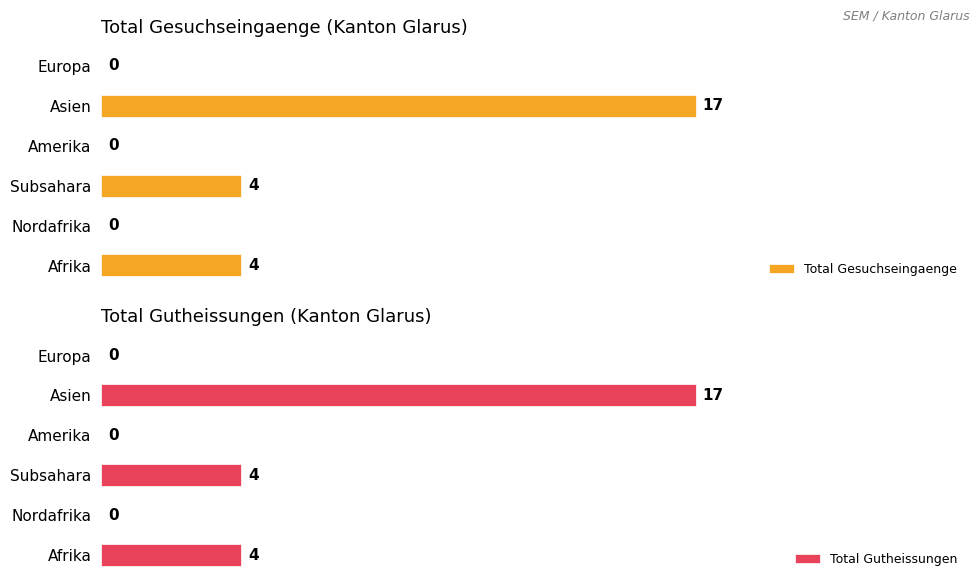

Reading left to right, list all the values displayed in this chart.

Total Gesuchseingaenge: 4	0	4	0	17	0
Total Gutheissungen: 4	0	4	0	17	0